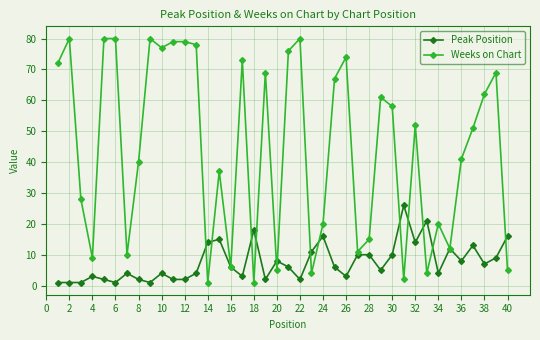

What is the maximum value shown in the chart?

80